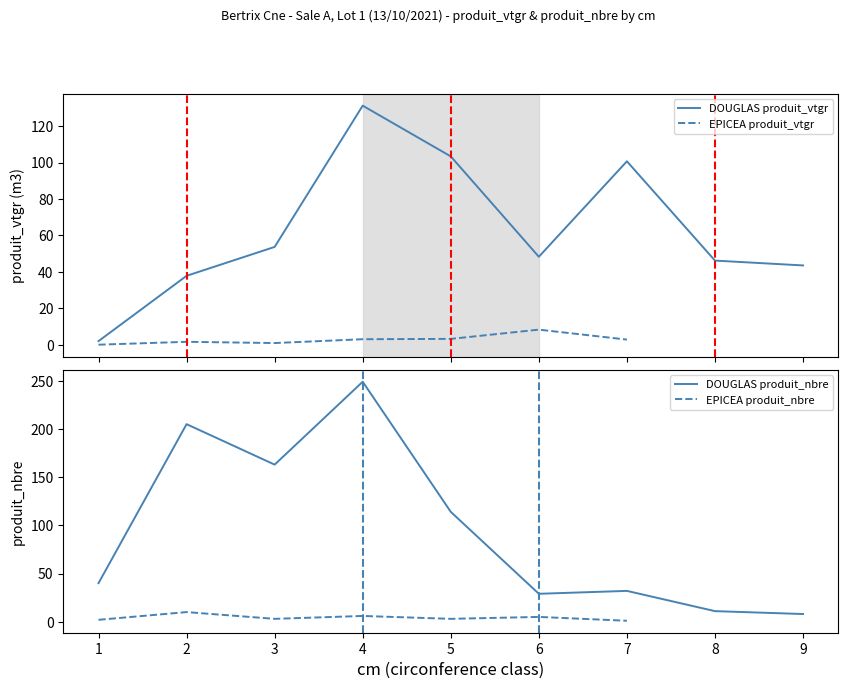

In DOUGLAS produit_vtgr, how many points are lower than both neighbors (excluding endpoints)?

1